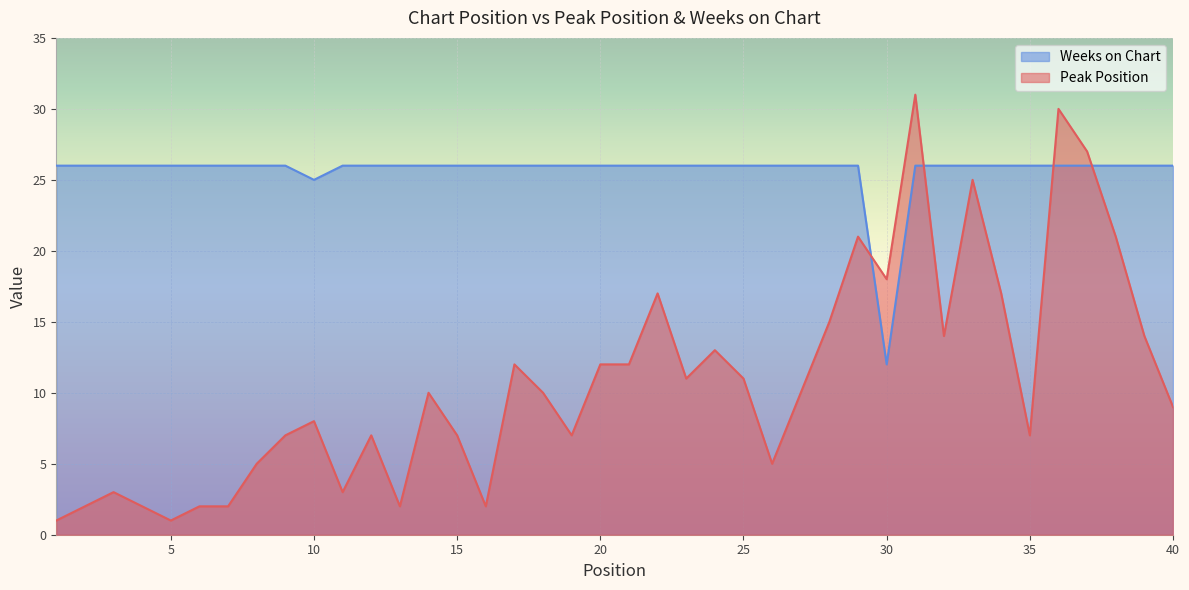

What is the value of the Weeks on Chart point at the 8th from the left?

26